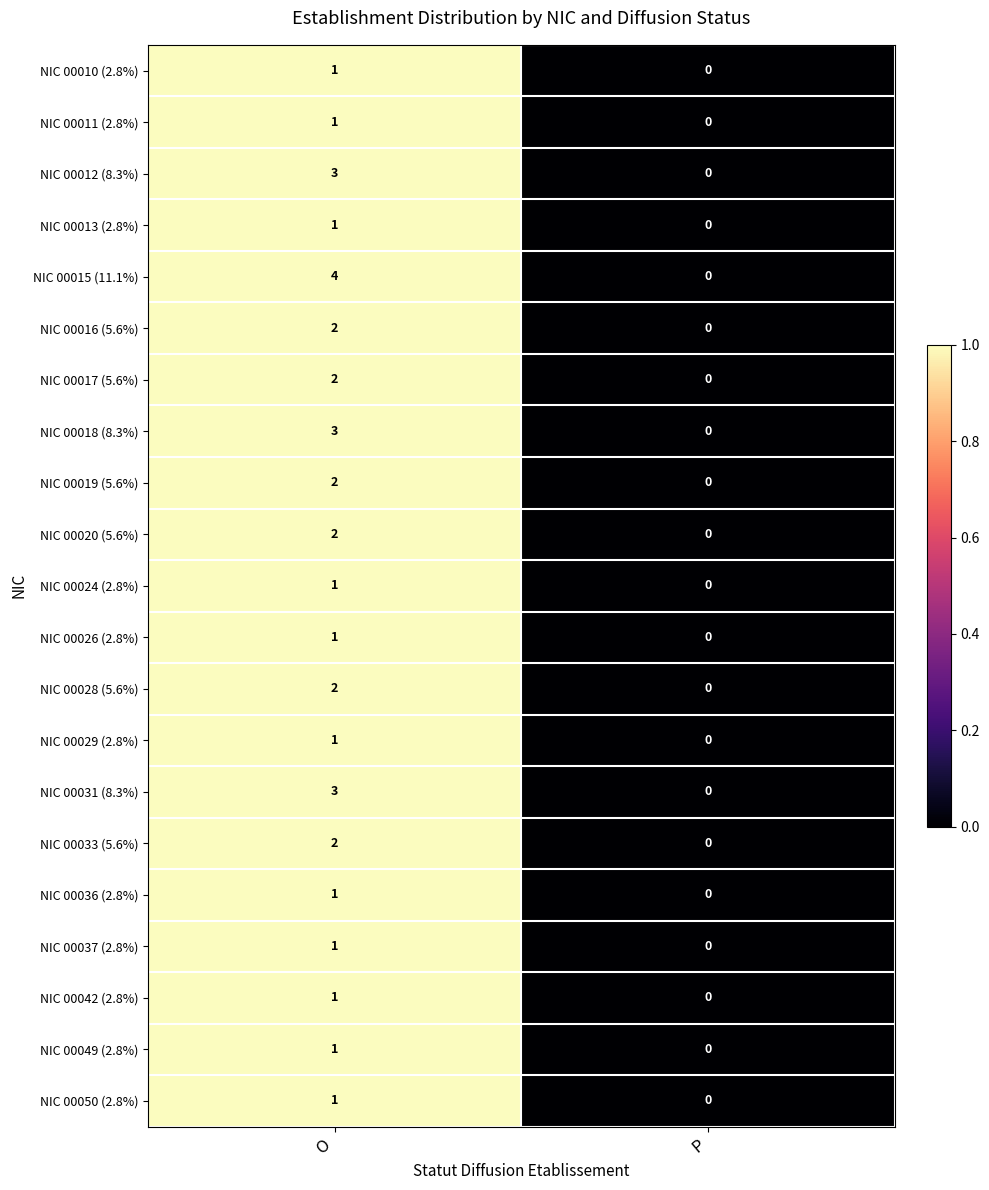

Rank the categories by NIC 00012 (8.3%) value from highest to lowest.

O, P